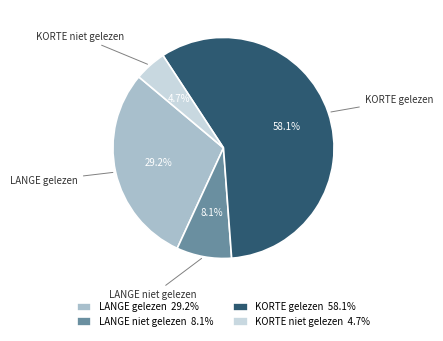

Which has a higher value, LANGE gelezen or KORTE gelezen?

KORTE gelezen